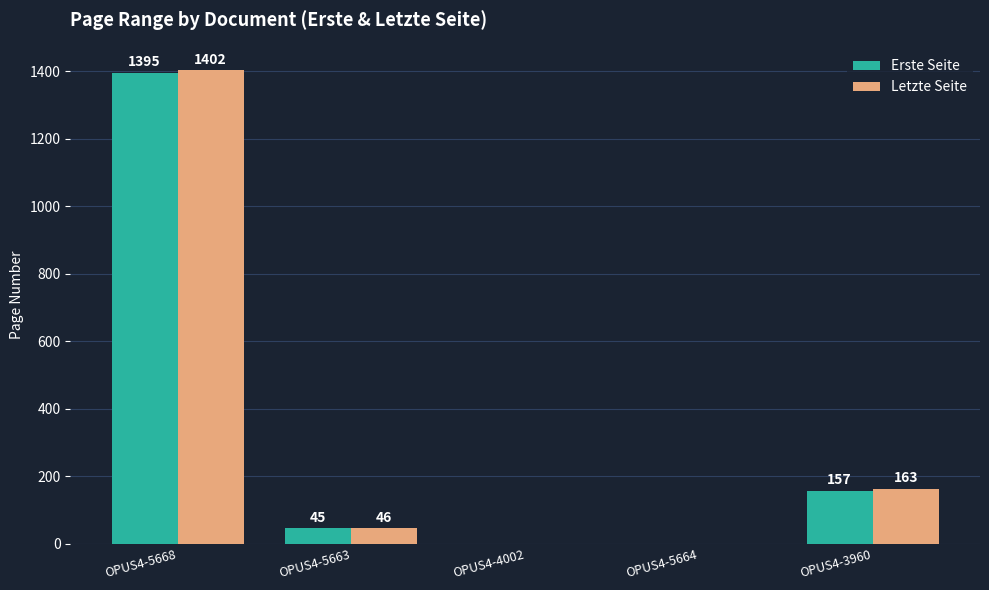

What is the highest value of the Letzte Seite series?

1402